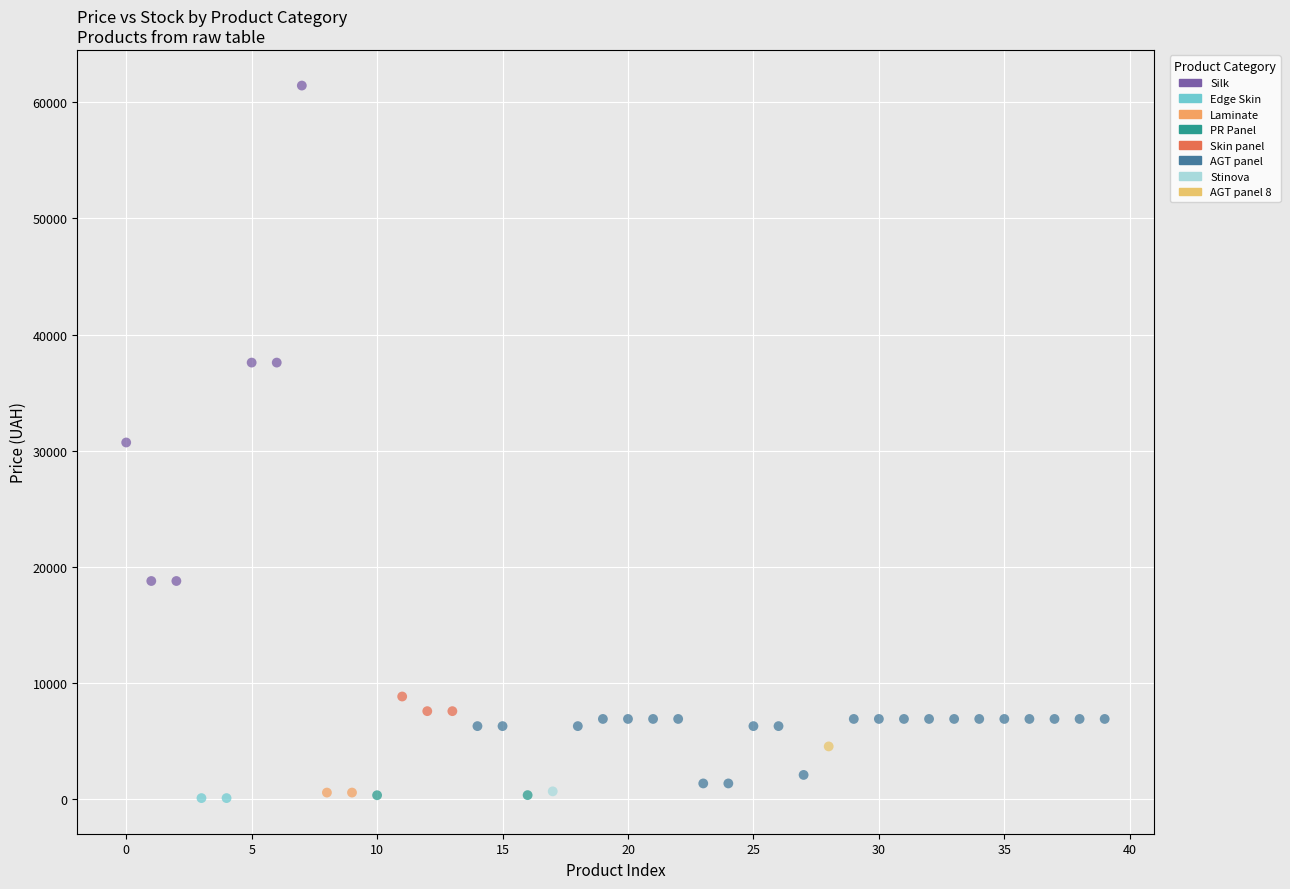

Which series contains the highest Y value?

Silk